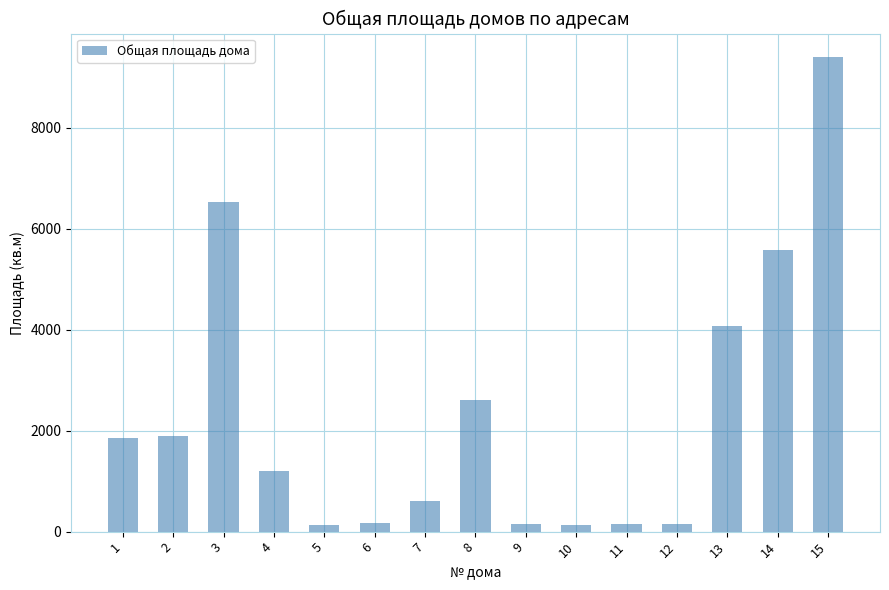

What is the difference between the values at 5 and 7?

466.0